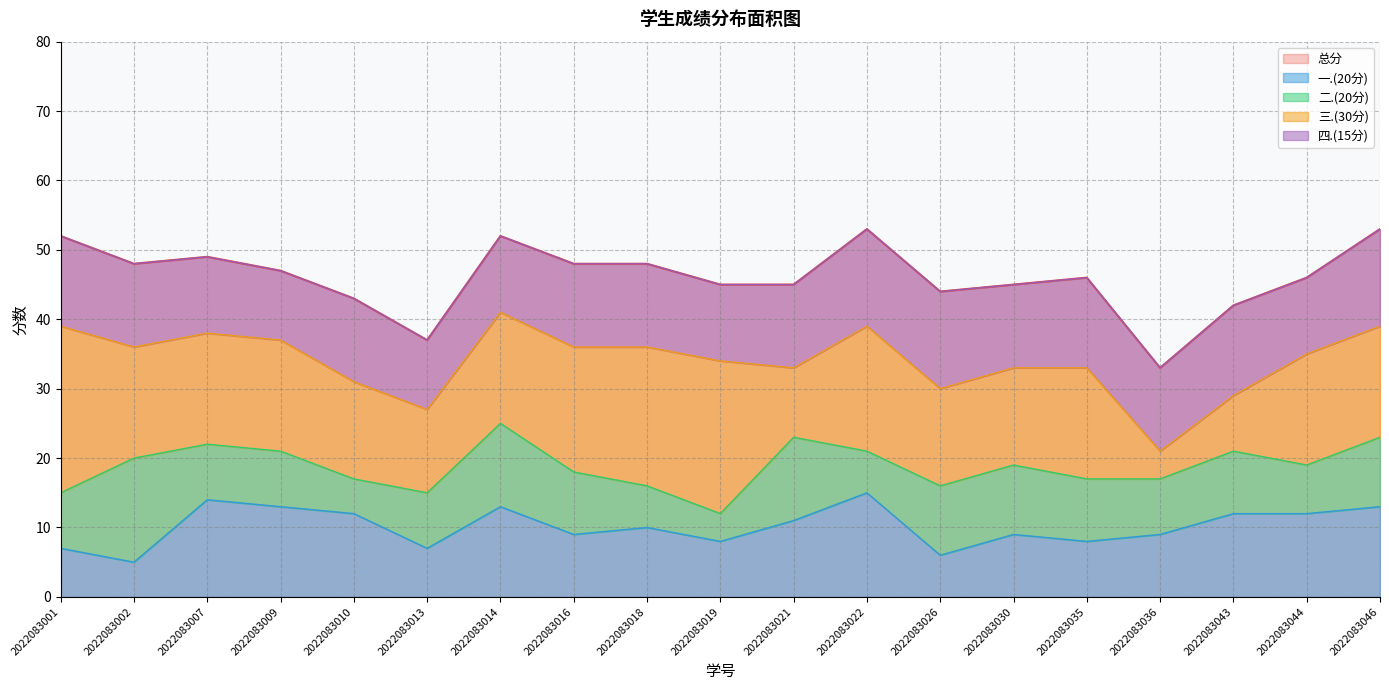

Between 2022083018 and 2022083026, which is larger?

2022083018